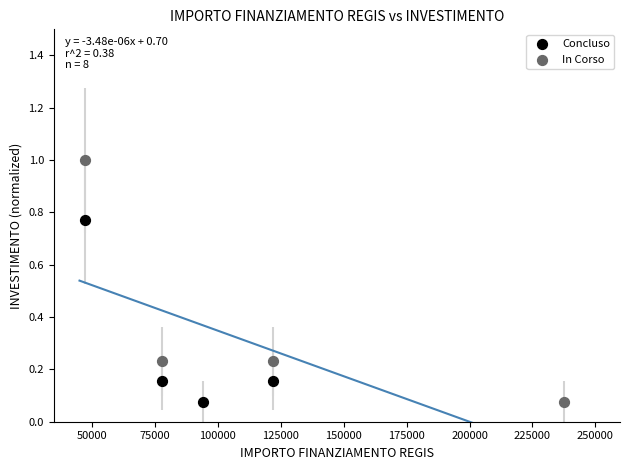

Which series has the largest Y range (max minus min)?

In Corso